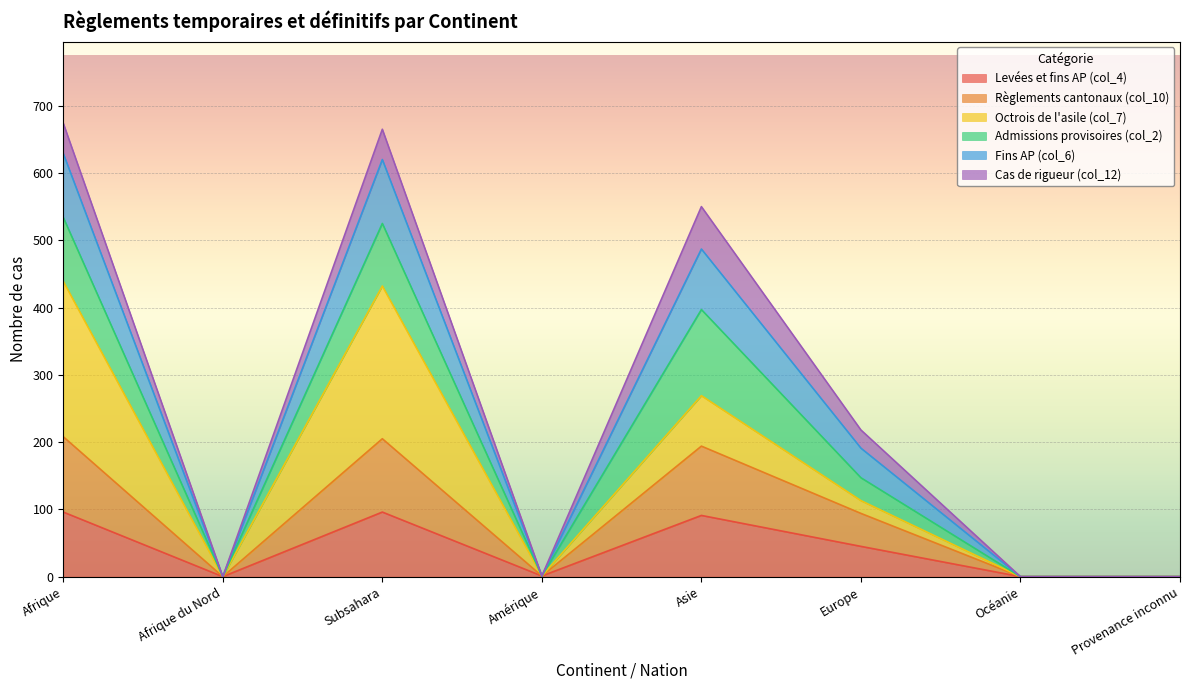

Is it true that Levées et fins AP (col_4) equals 96 at Subsahara?

True